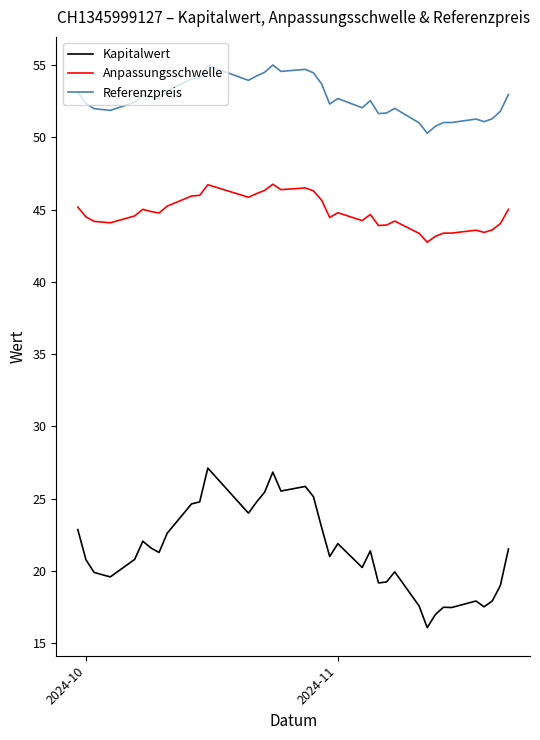

Which series has the widest spread of values?

Kapitalwert